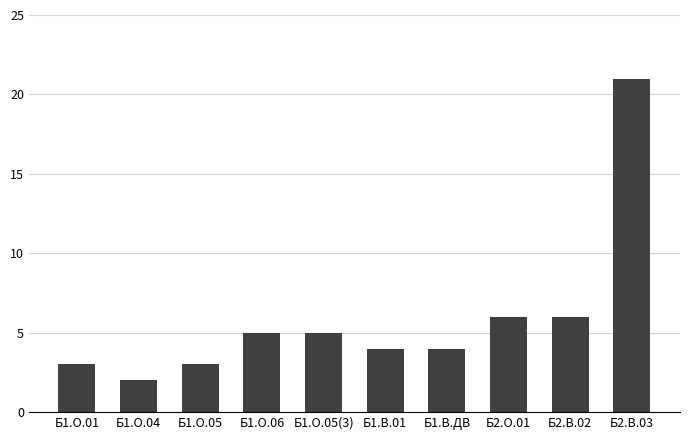

What is the label of the 9th bar from the left?

Б2.В.02